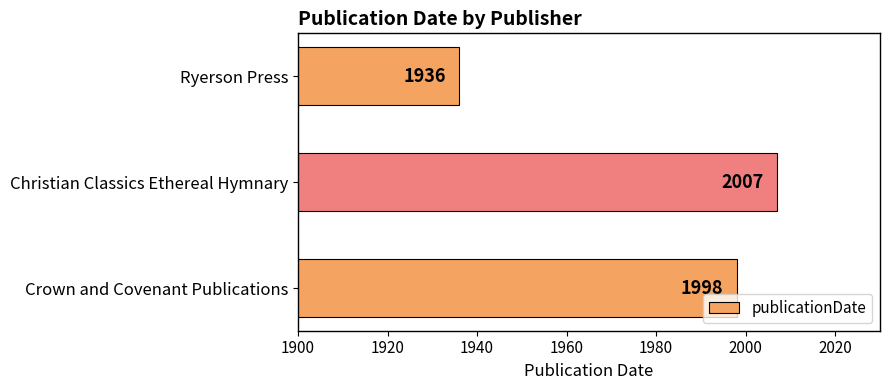

Reading bottom to top, what are all the values shown in this chart?

1998	2007	1936